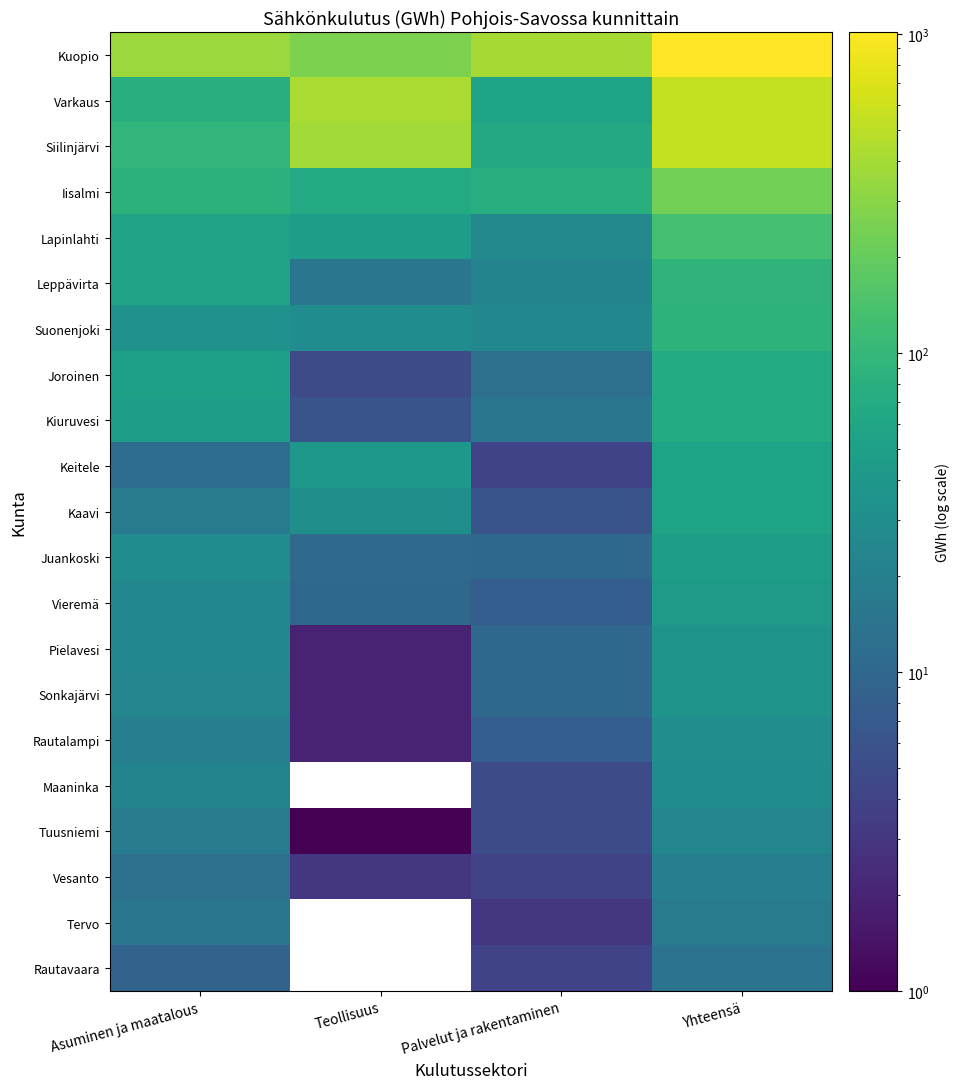

Rank the series at Teollisuus from highest to lowest value.

Varkaus, Siilinjärvi, Kuopio, Iisalmi, Lapinlahti, Keitele, Kaavi, Suonenjoki, Leppävirta, Juankoski, Vieremä, Kiuruvesi, Joroinen, Vesanto, Tervo, Rautavaara, Pielavesi, Sonkajärvi, Rautalampi, Maaninka, Tuusniemi